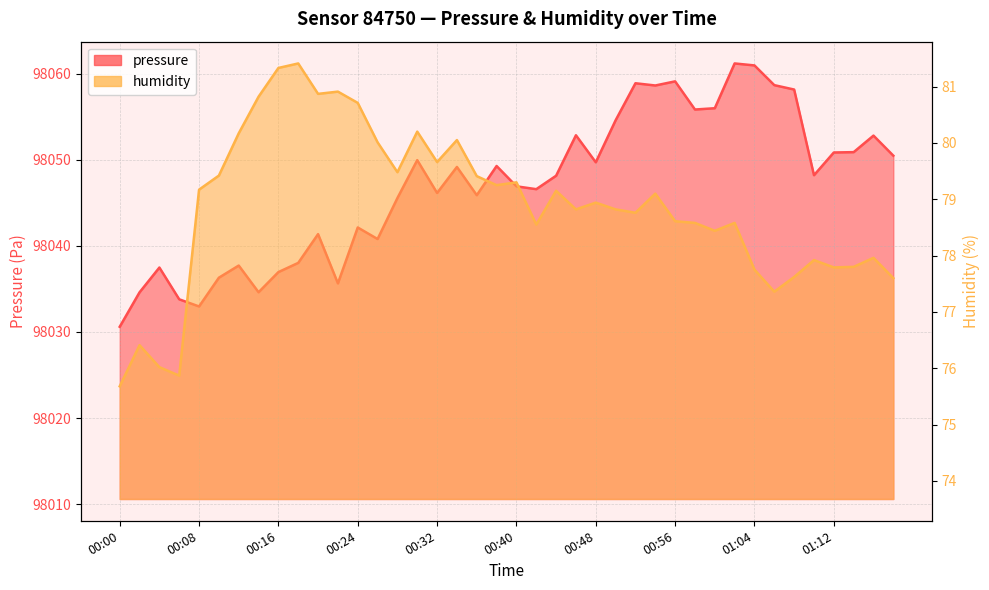

Where does the pressure series first go above 98048?

00:30